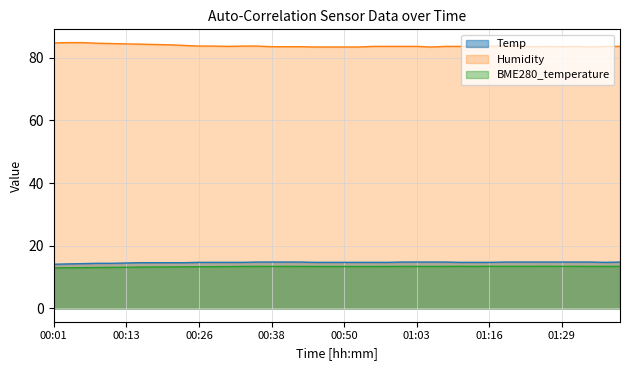

The Temp series shows 14.8 at 01:03. True or false?

True